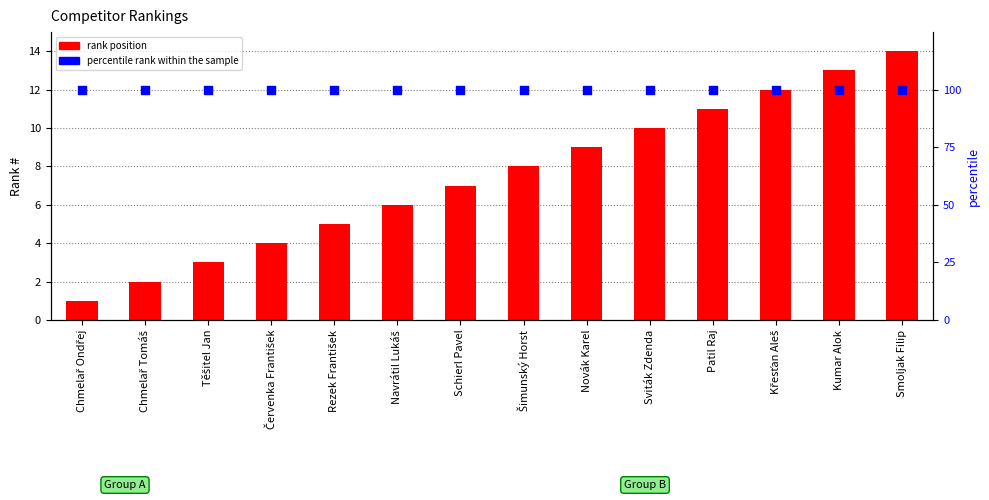

At how many categories does at least one series exceed 35?

14